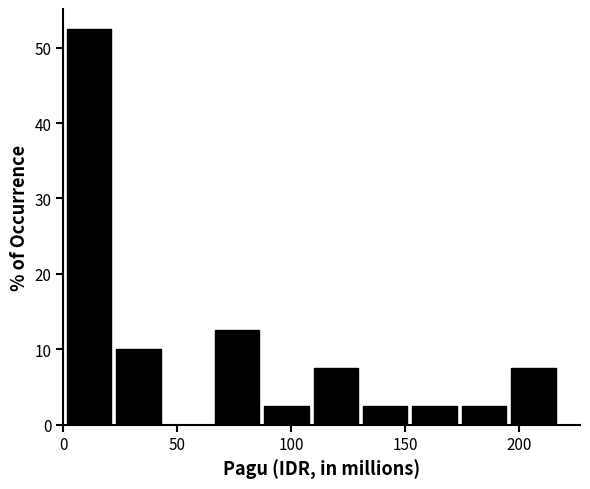

Reading left to right, list every bar in this chart as the range it spans on the x-axis followed by its height. Neither the bar edges nor the heights are printed on the chart, so give them approximately, as read against the axes.

0 to 20: 53
20 to 45: 10
45 to 65: 0
65 to 85: 13
85 to 110: 3
110 to 130: 8
130 to 150: 3
150 to 175: 3
175 to 195: 3
195 to 215: 8